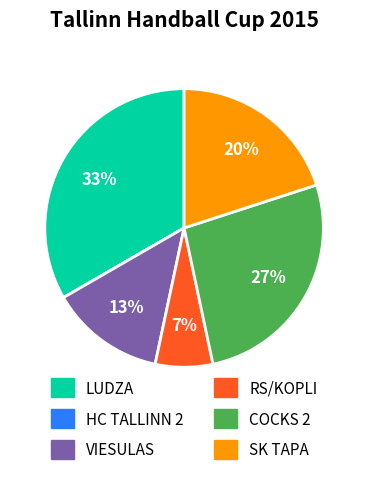

Does SK TAPA represent more than half of the total?

No